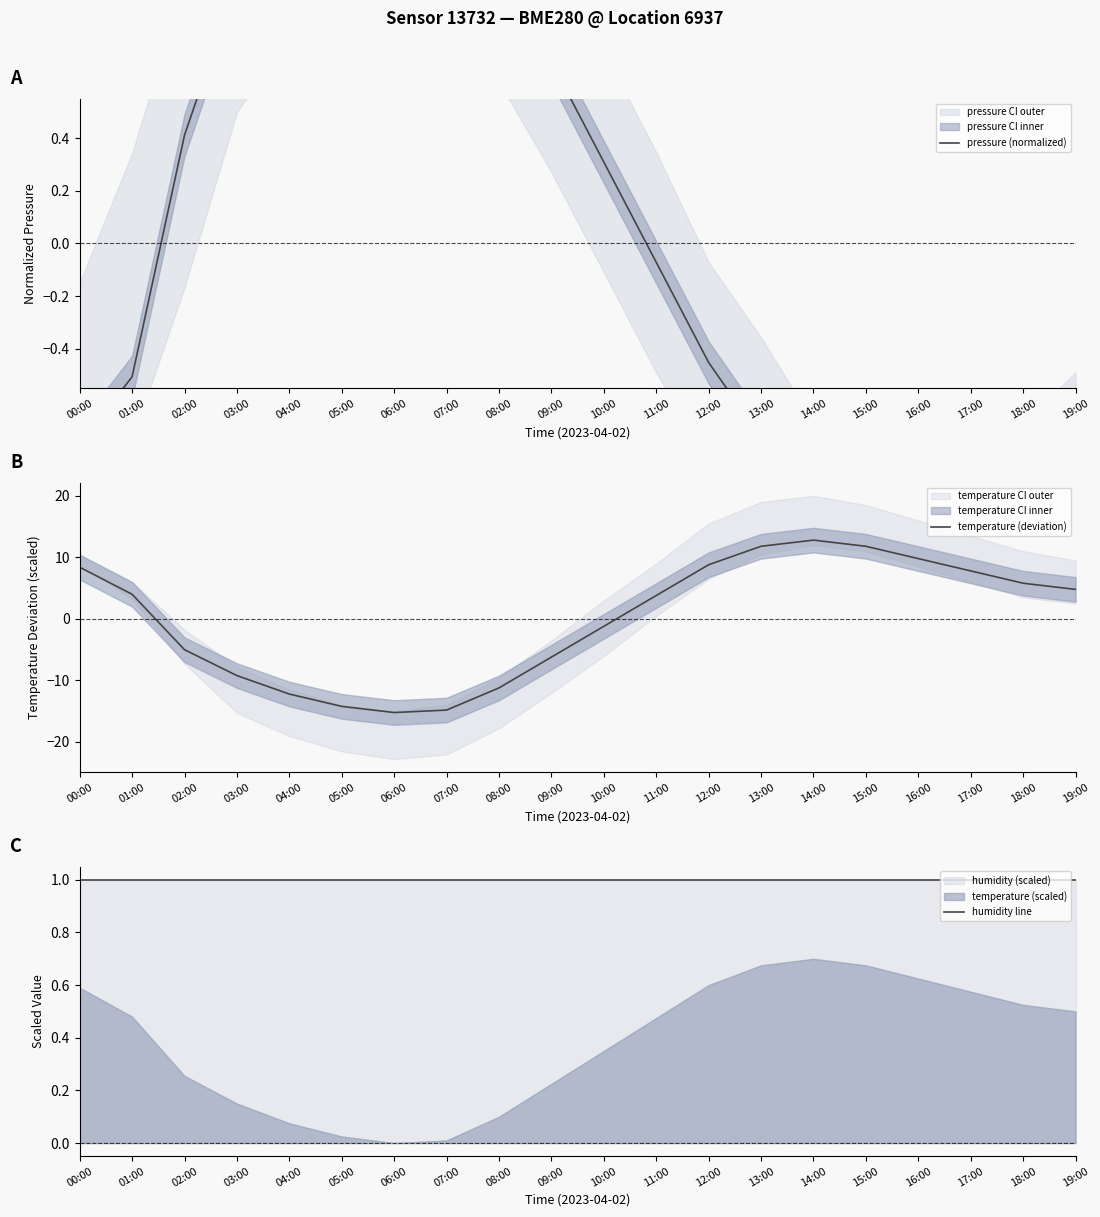

Where does the temperature (deviation) series first go above 3?

00:00